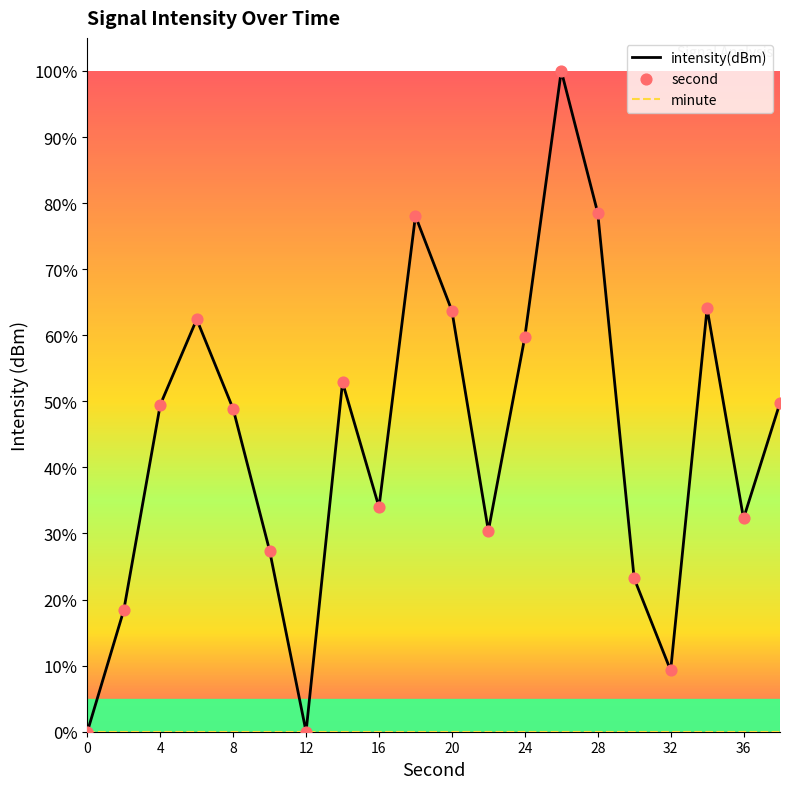

Which series has the largest total across all categories?

intensity(dBm)